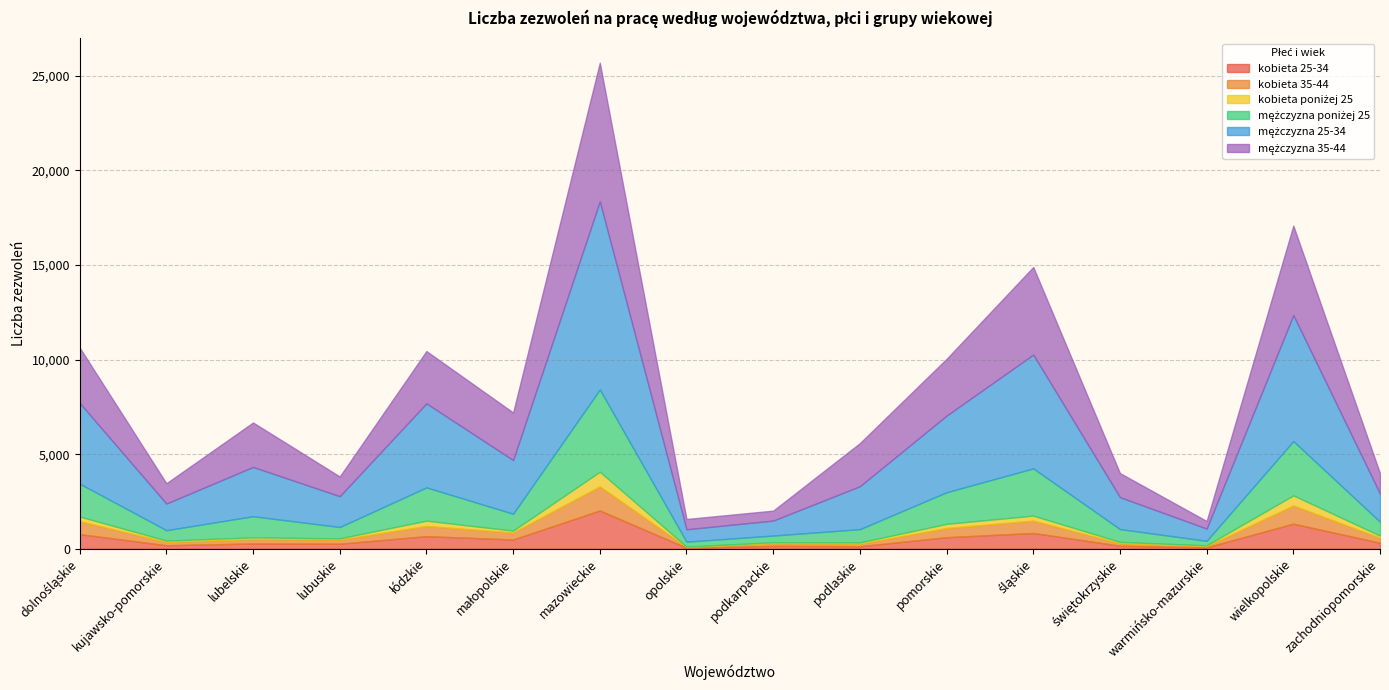

What is the minimum value shown in the chart?

18